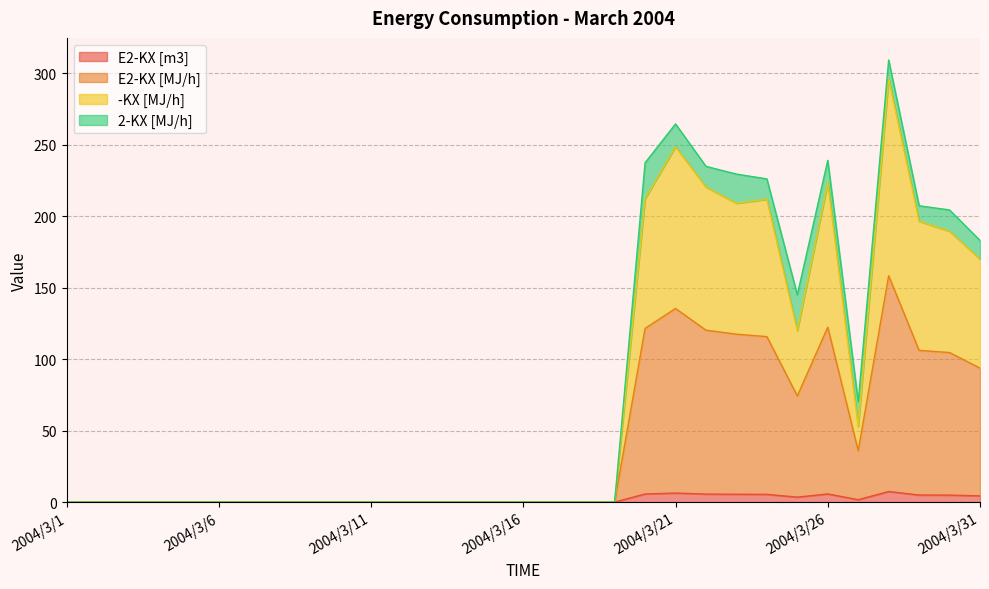

Which category has the highest value in the -KX [MJ/h] series?

2004/3/28